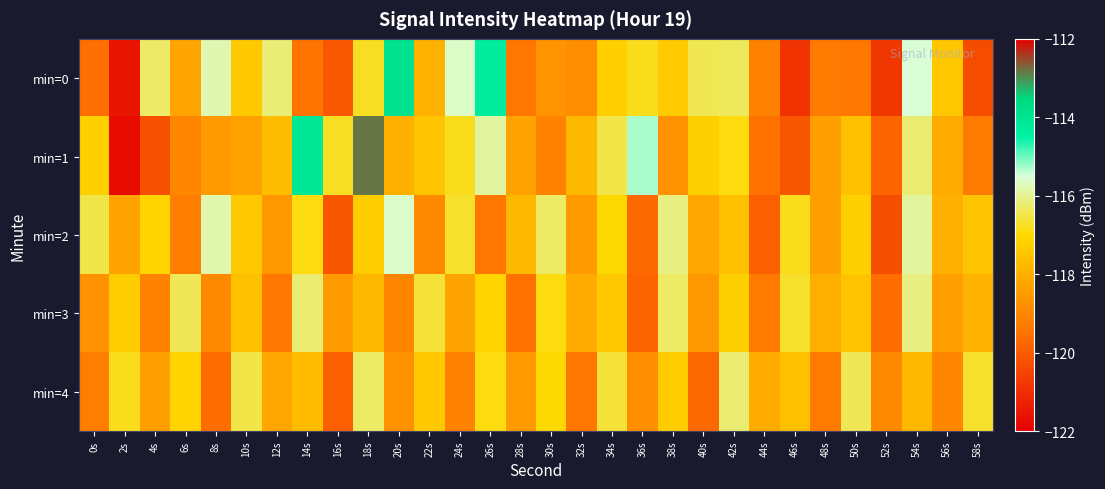

Between 26s and 8s, which is larger?

26s